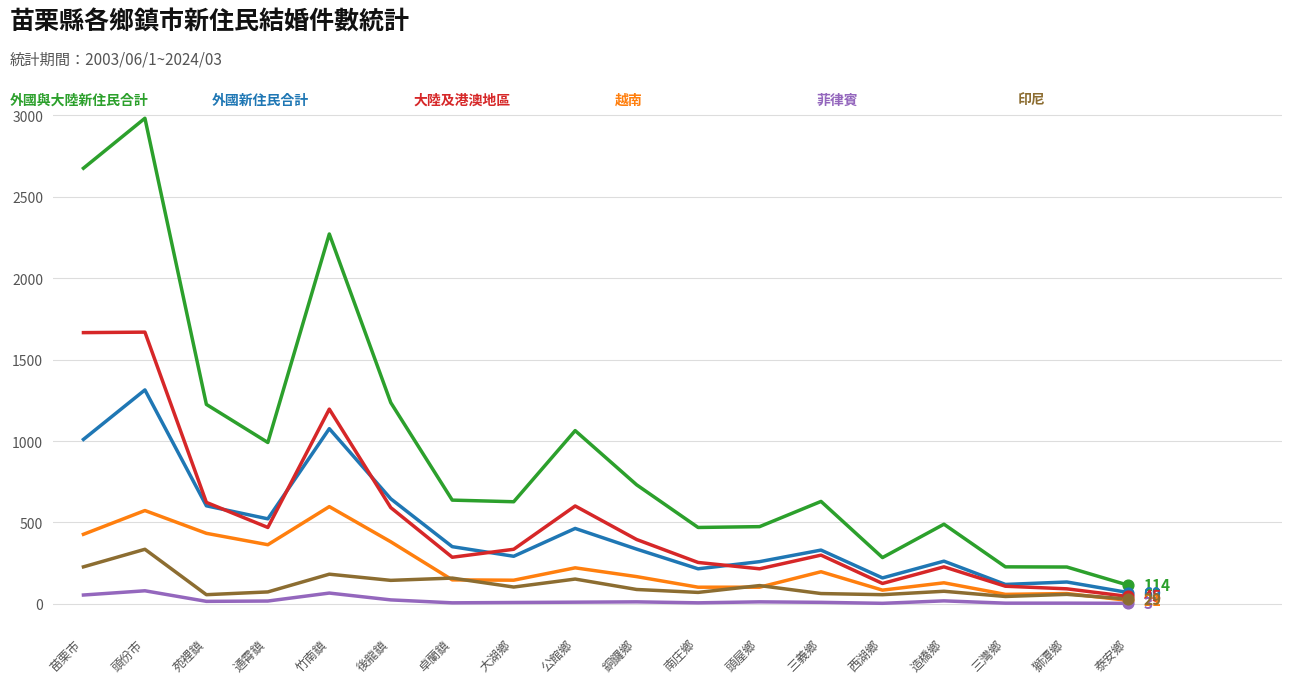

At which category is the sum across all series the highest?

頭份市